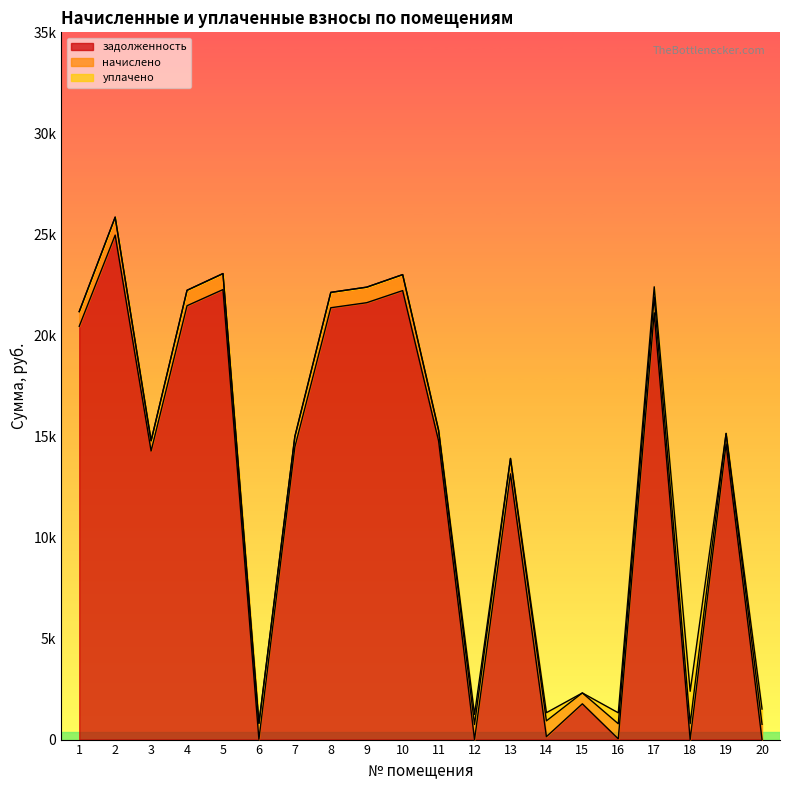

Which series has the largest range (max minus min)?

задолженность